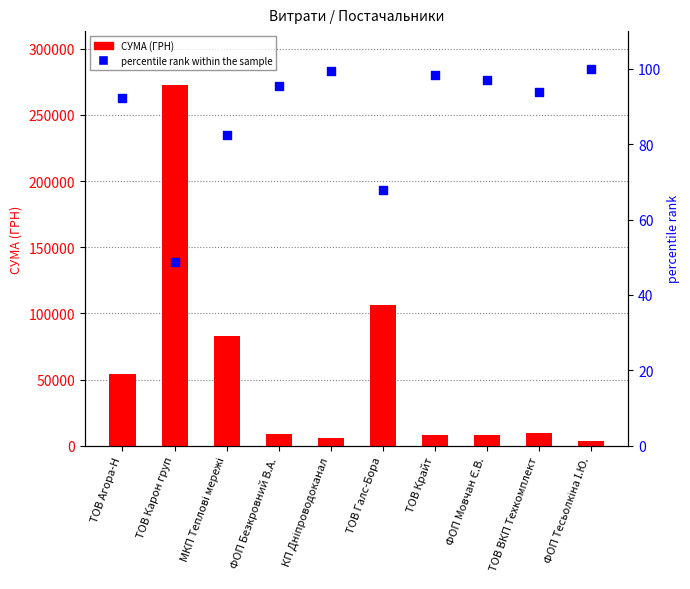

What are all the series names shown in the legend?

СУМА (ГРН), percentile rank within the sample